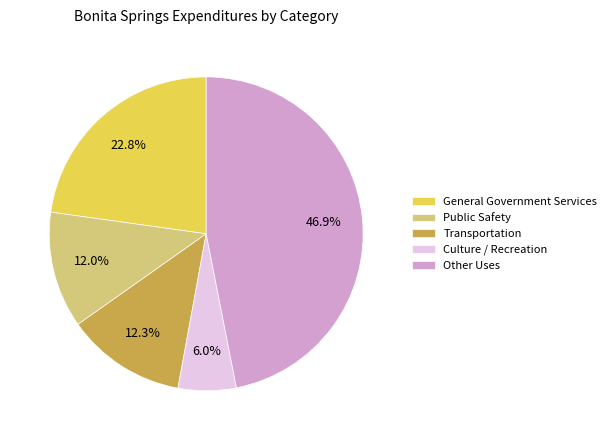

Is it true that Culture / Recreation is 1% of the pie?

False